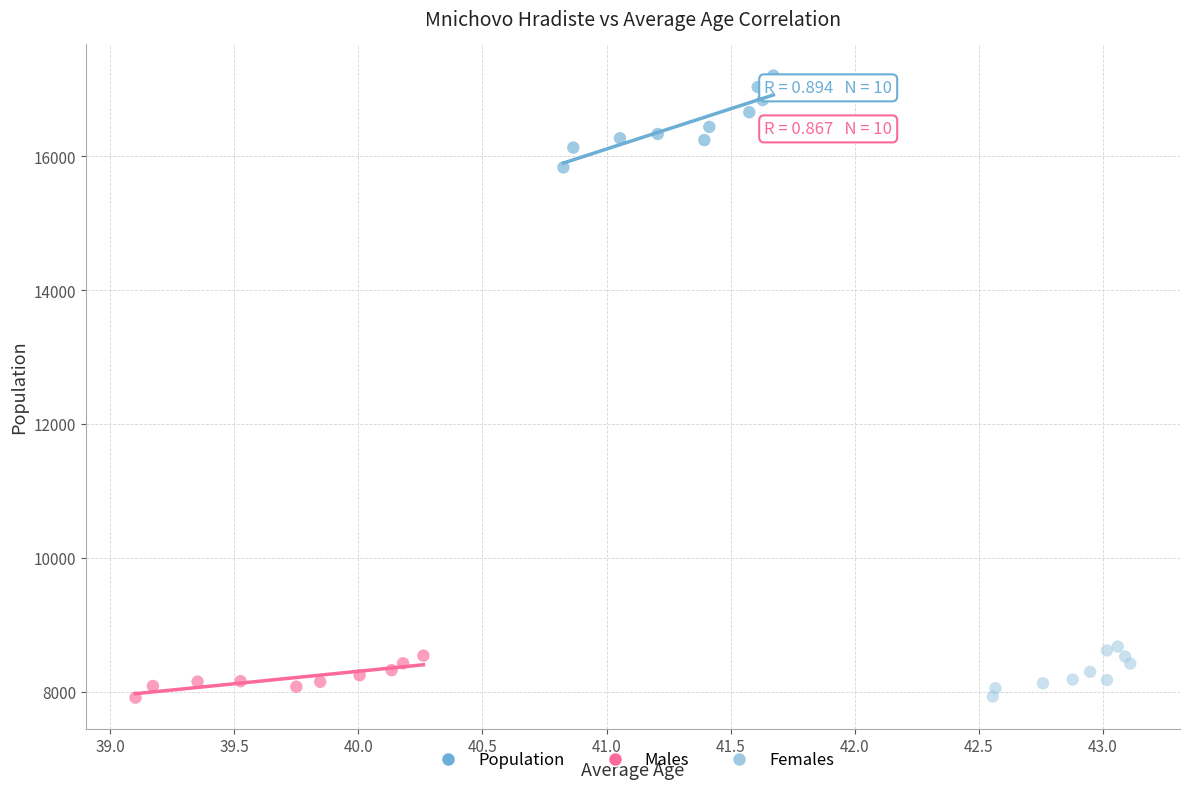

Which series reaches the maximum Y coordinate?

Population